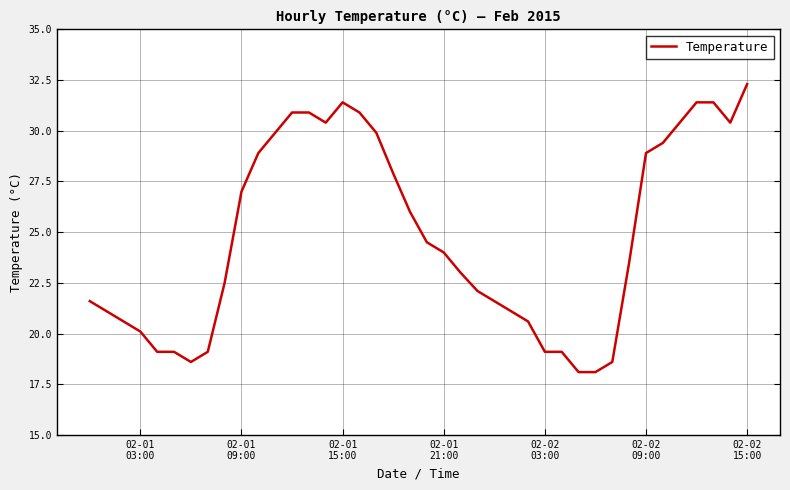

What is the greatest value displayed?

32.3